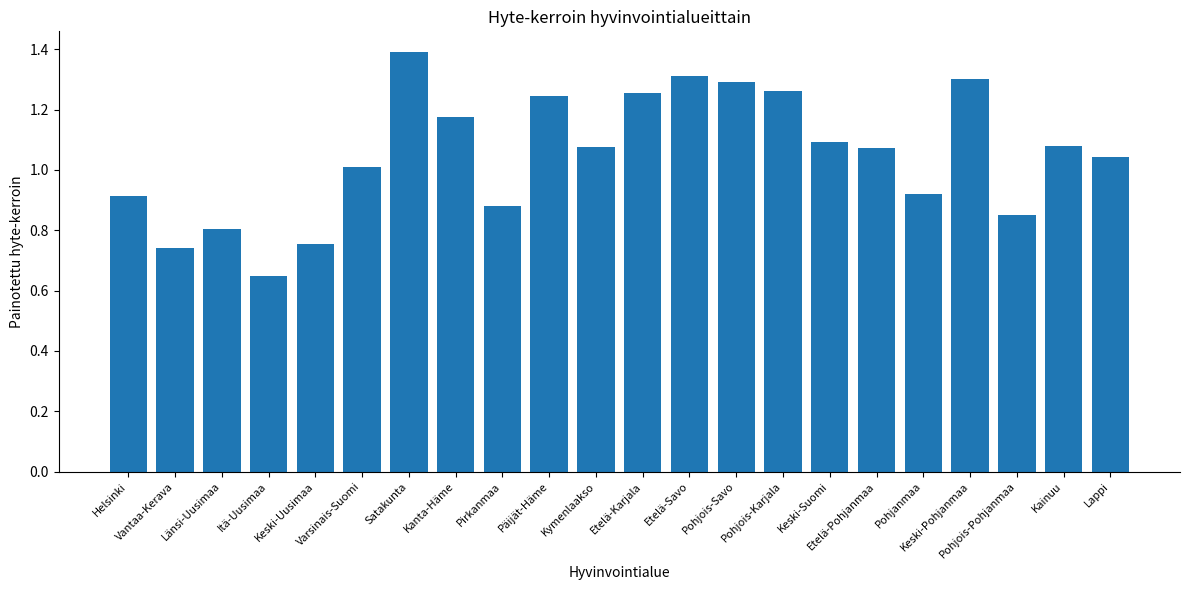

What is the greatest value displayed?

1.4